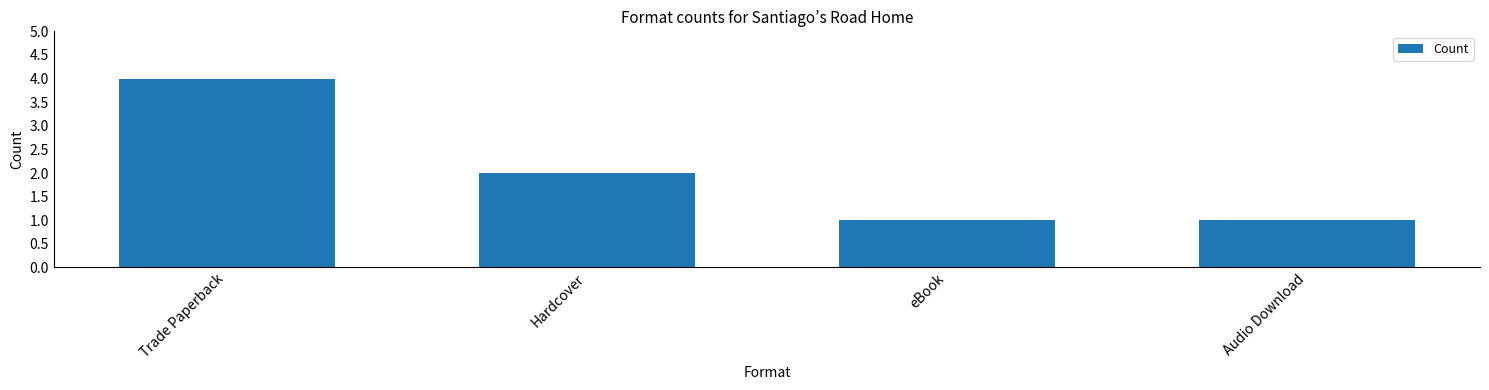

Which label corresponds to the largest value in the chart?

Trade Paperback